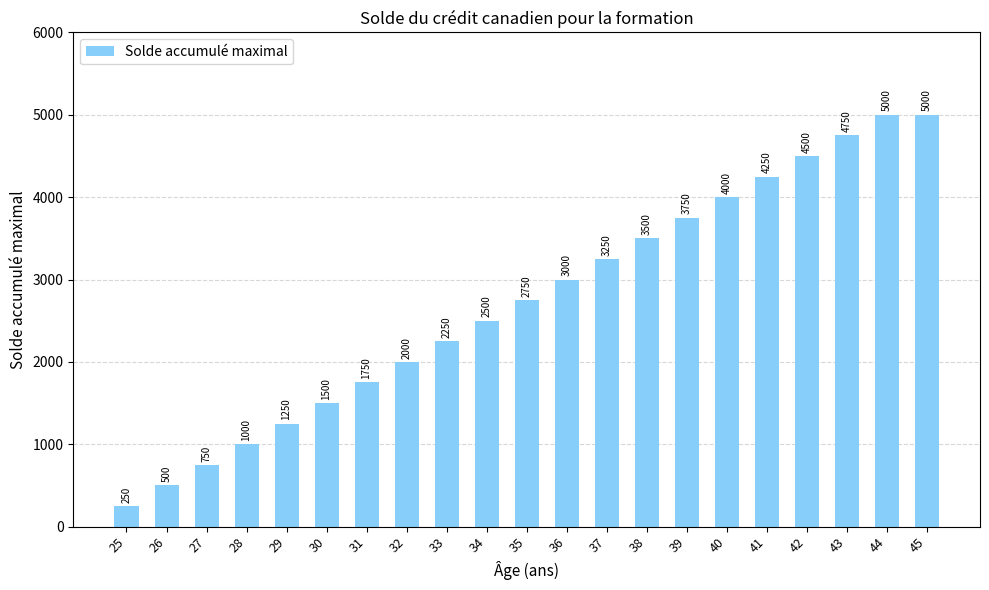

What is the value of the 6th bar from the left?

1500